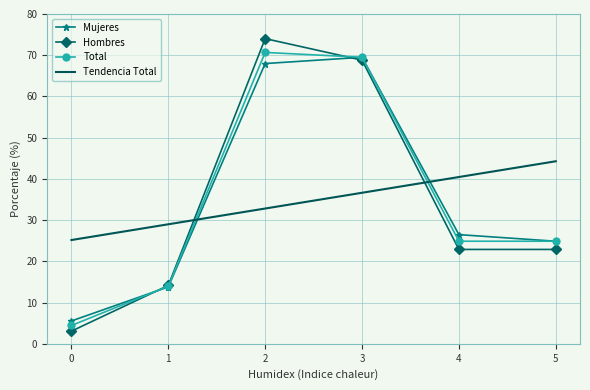

What is the maximum value for Mujeres?

69.5